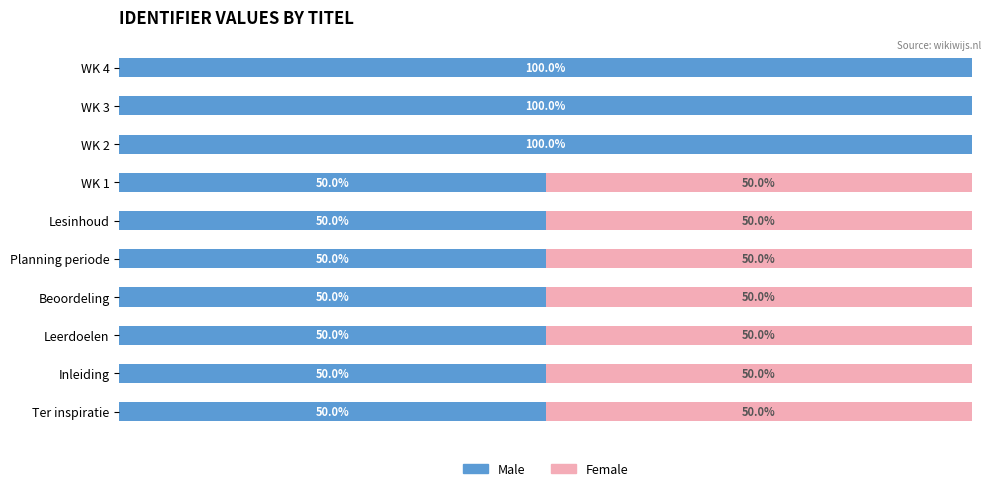

Where is Male nearest to the value 74?

WK 1